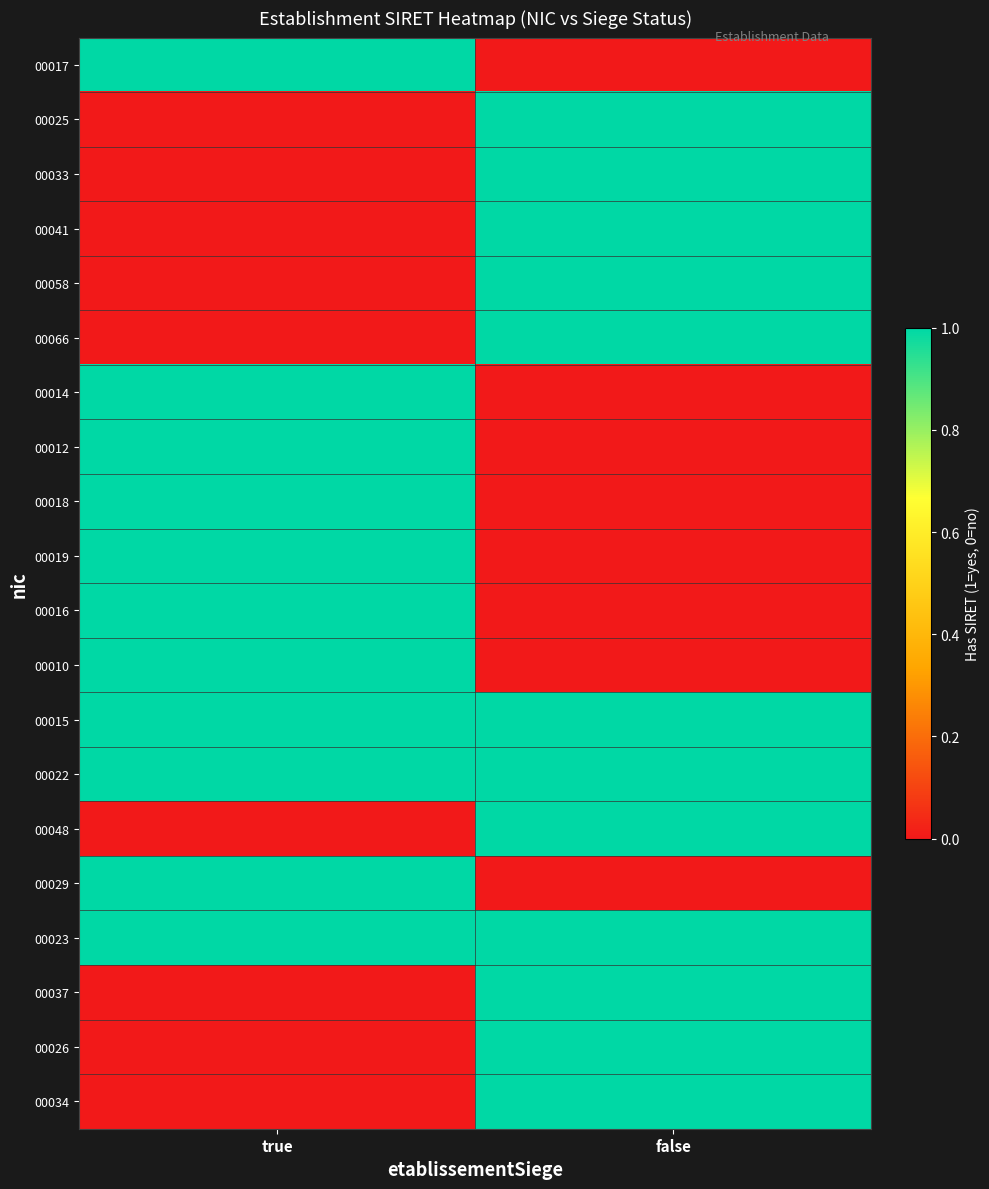

Which category has the highest value across all series?

true